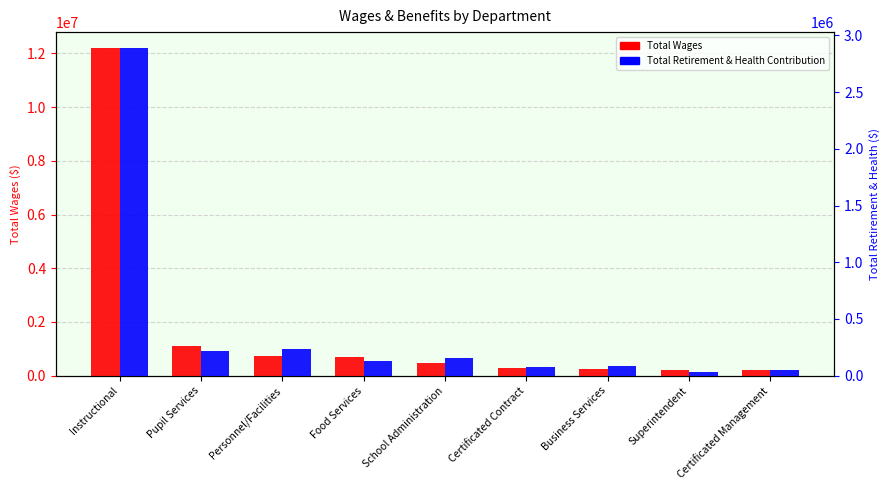

Rank the categories by Total Wages value from lowest to highest.

Certificated Management, Superintendent, Business Services, Certificated Contract, School Administration, Food Services, Personnel/Facilities, Pupil Services, Instructional